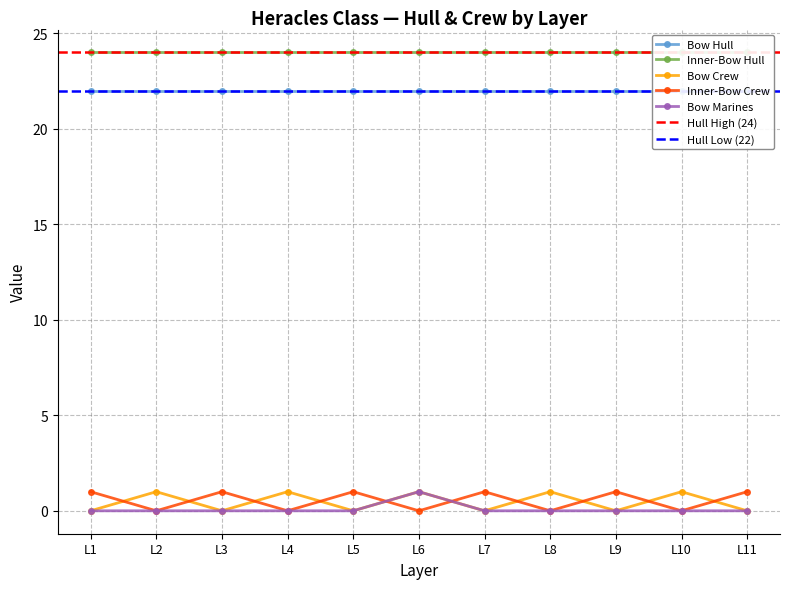

What is the sum of the Bow Crew values at L2 and L9?

1